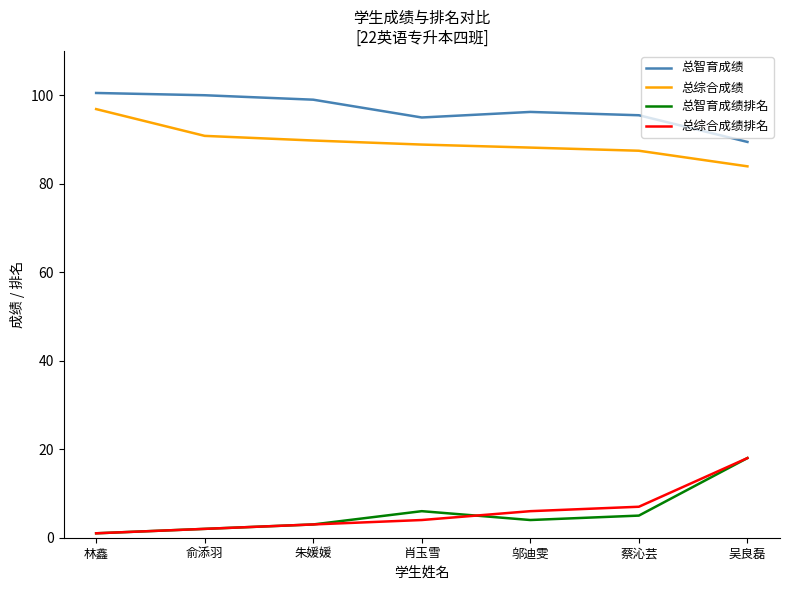

Where is the first local maximum for 总智育成绩排名?

肖玉雪